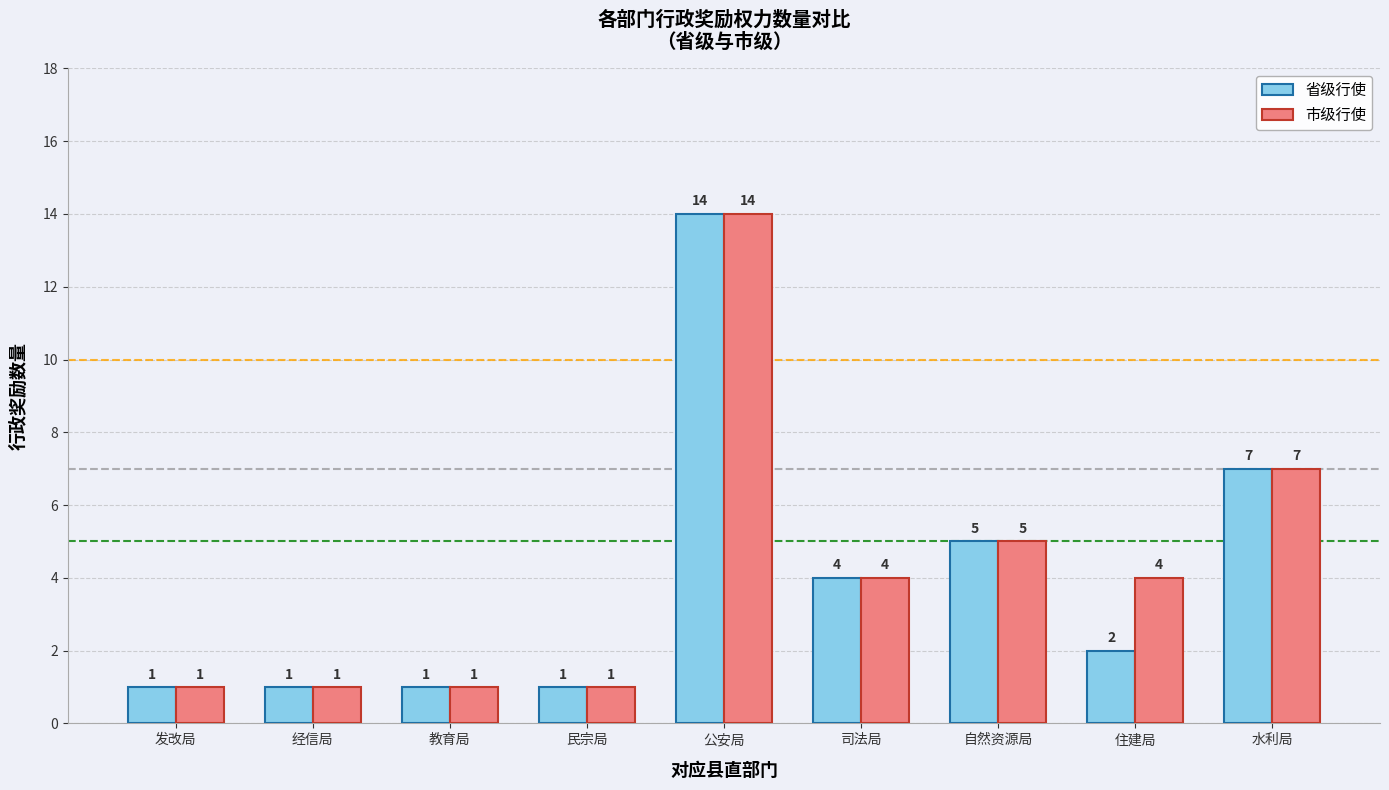

List the series in order of their overall mean, lowest first.

省级行使, 市级行使